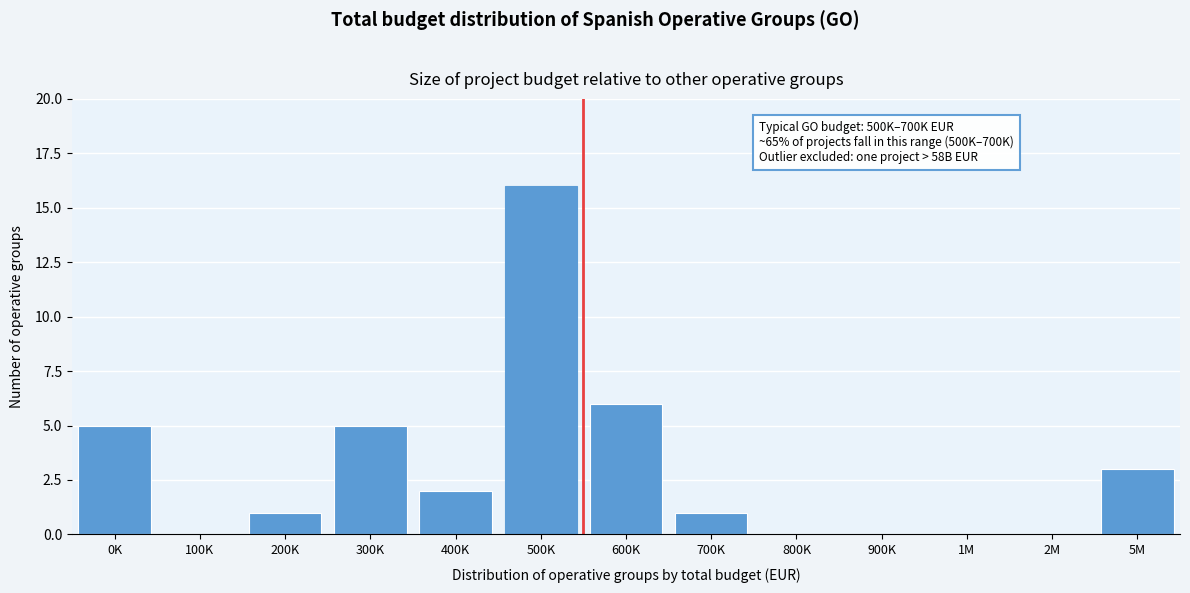

Reading left to right, list all the values displayed in this chart.

0K=5	100K=0	200K=1	300K=5	400K=2	500K=16	600K=6	700K=1	800K=0	900K=0	1M=0	2M=0	5M=3